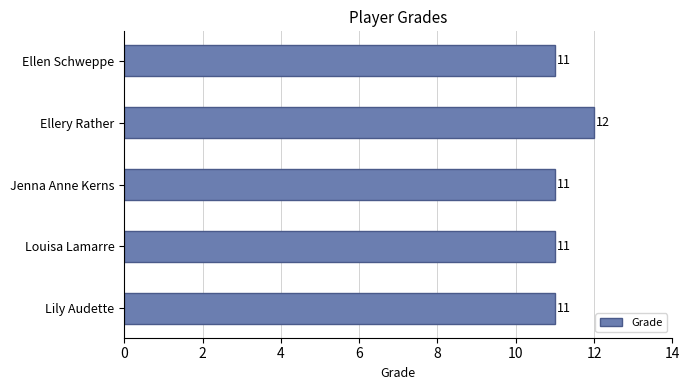

Approximately how many times larger is the value at Jenna Anne Kerns compared to Ellery Rather?

0.9